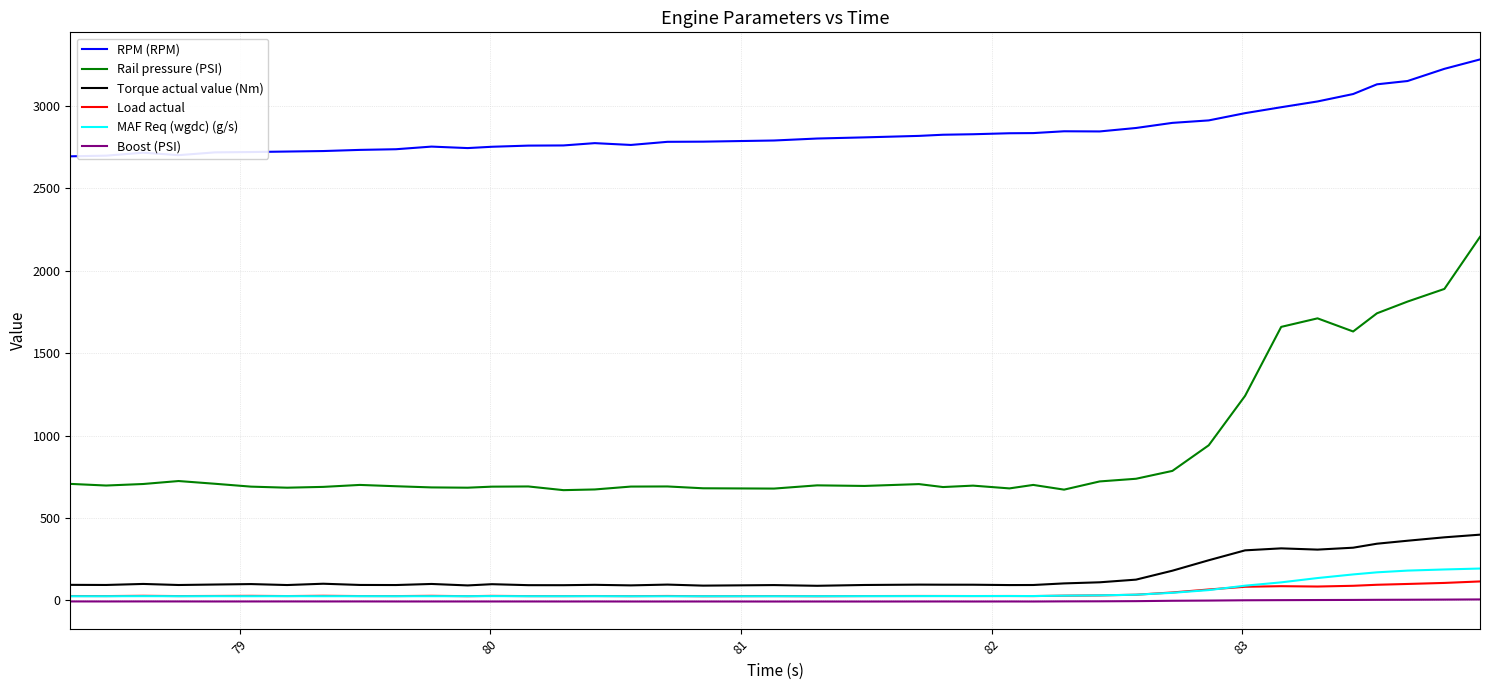

True or false: Rail pressure (PSI) and MAF Req (wgdc) (g/s) intersect in this chart.

False